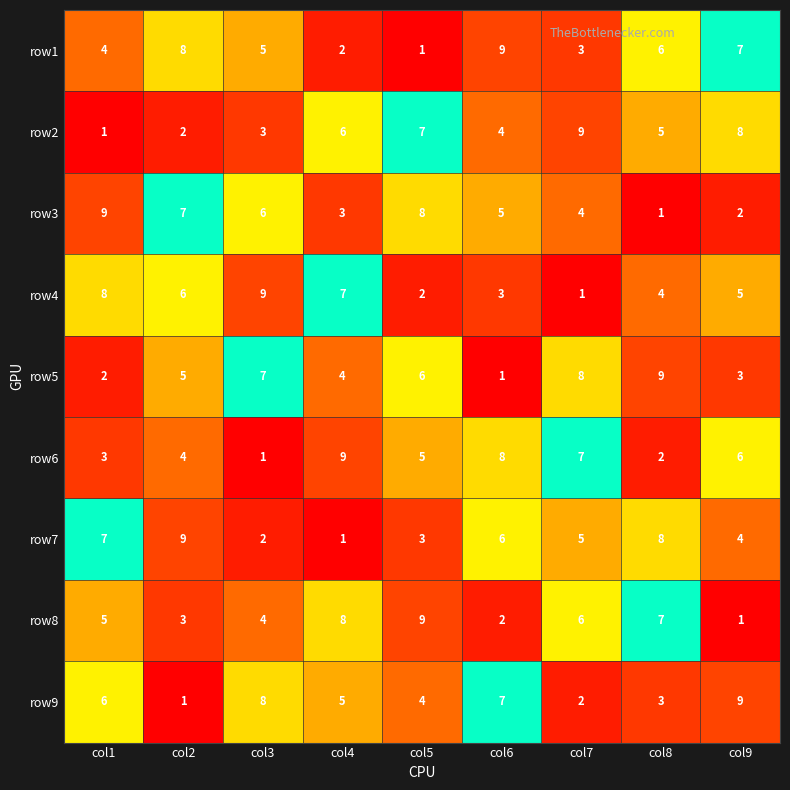

Rank the series at col1 from highest to lowest value.

row3, row4, row7, row9, row8, row1, row6, row5, row2